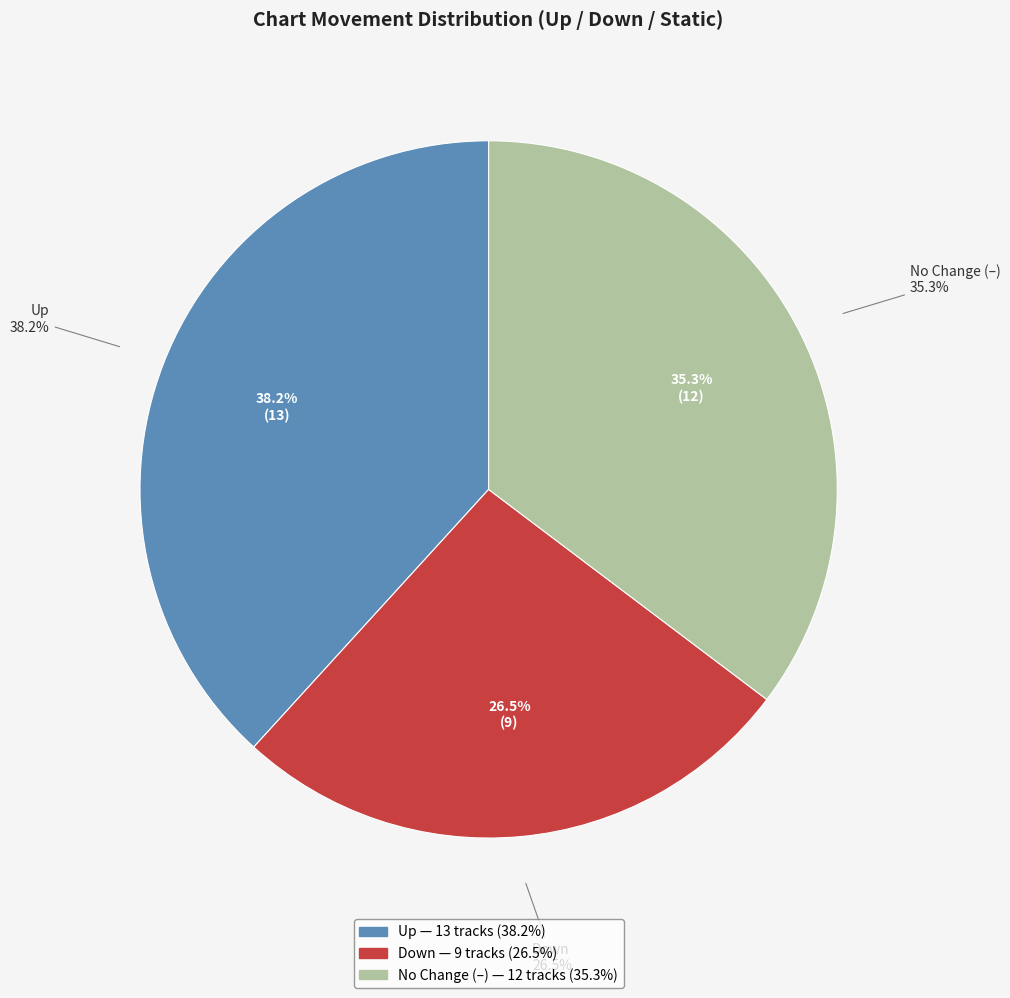

What is the total percentage of down and up?

64.7%